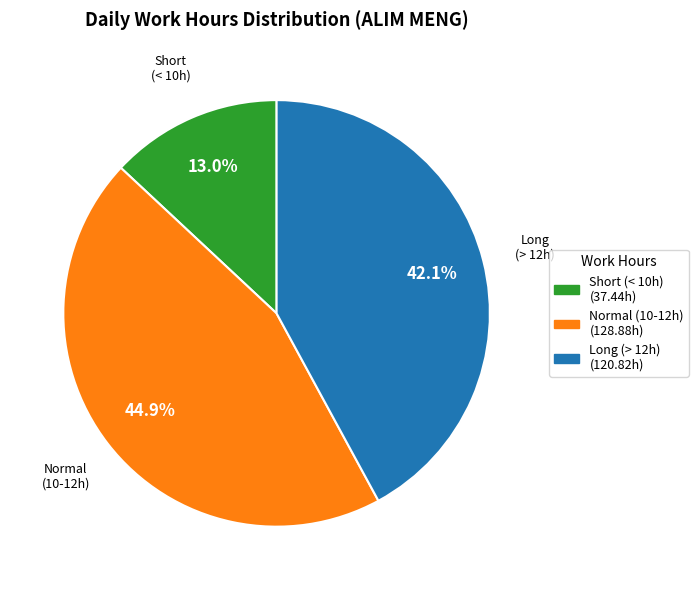

Is there a majority slice in this chart?

No